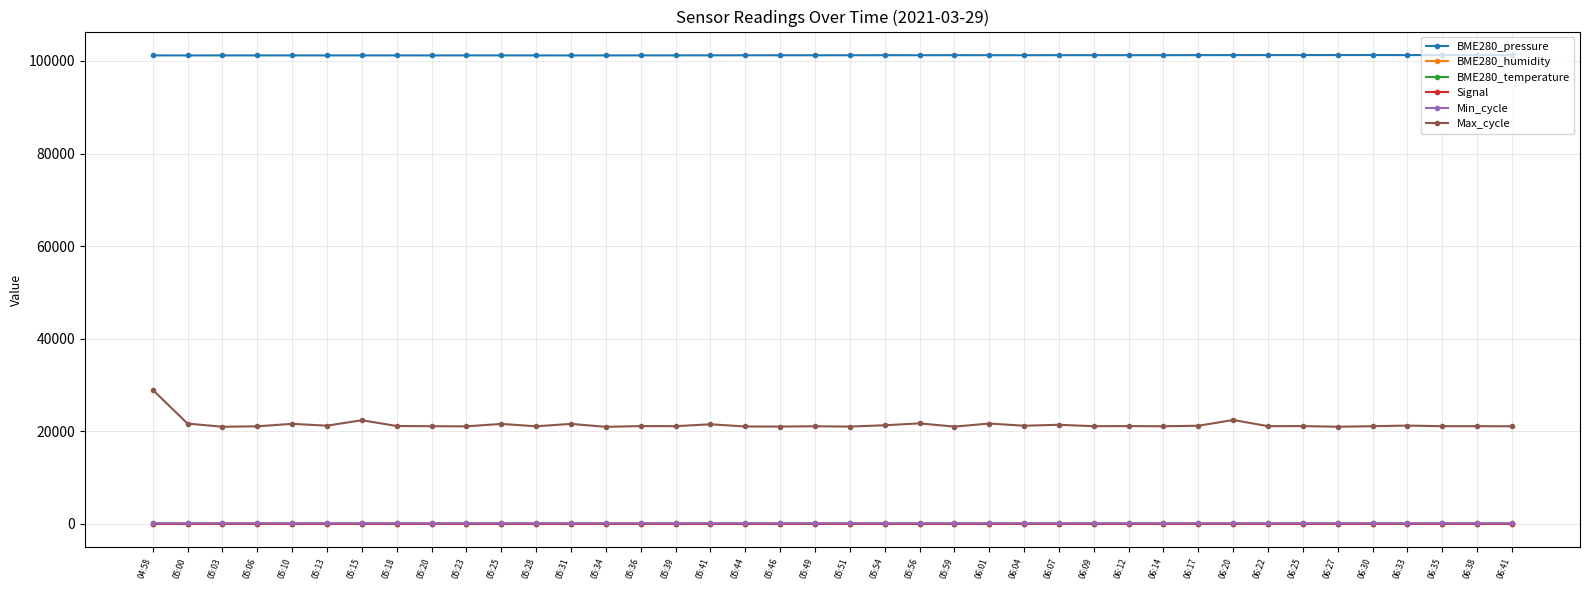

At how many categories does at least one series exceed 11244?

40